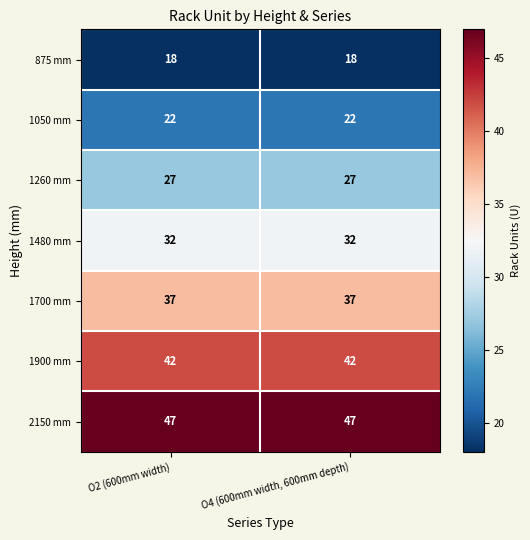

List the series in order of their peak value, highest first.

2150 mm, 1900 mm, 1700 mm, 1480 mm, 1260 mm, 1050 mm, 875 mm